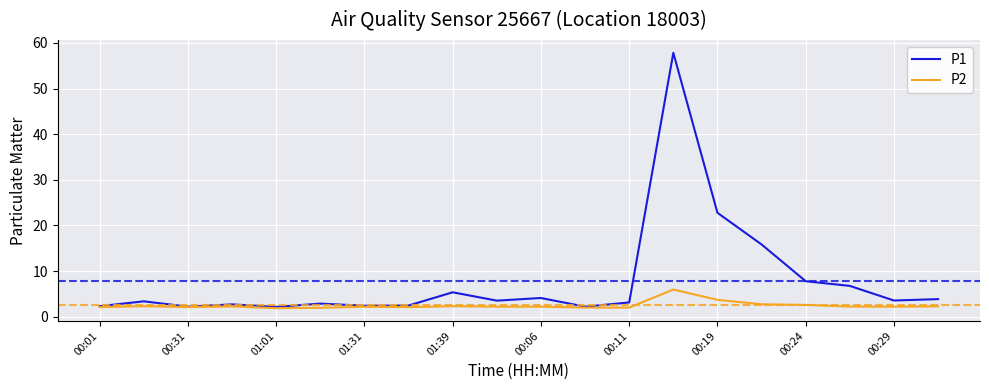

What is the maximum value shown in the chart?

57.8